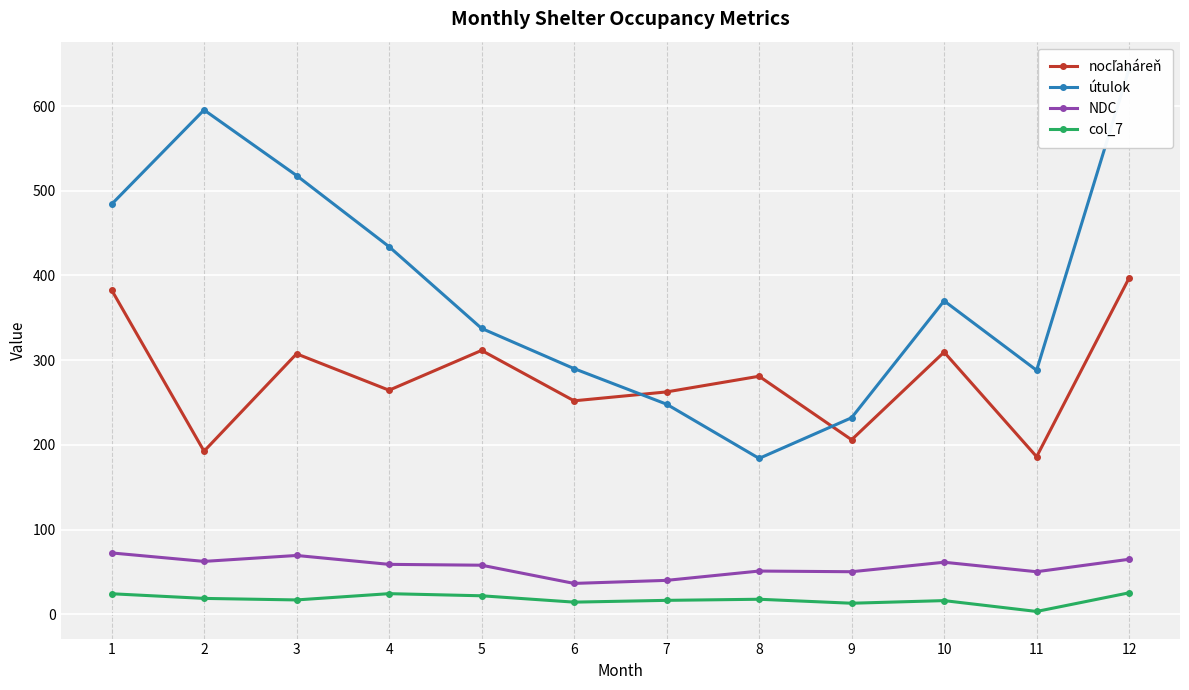

How many values in the útulok series are below 370?

6